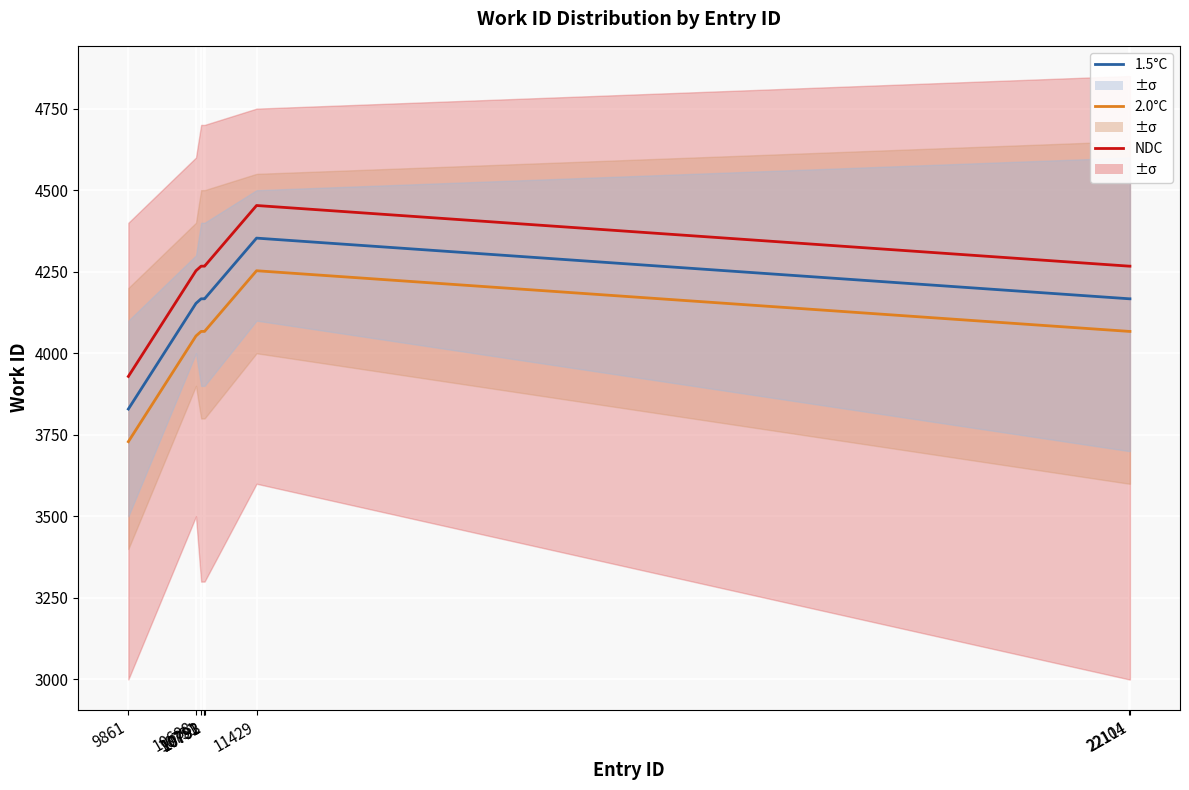

How many data points in 2.0°C are above 4067?

1